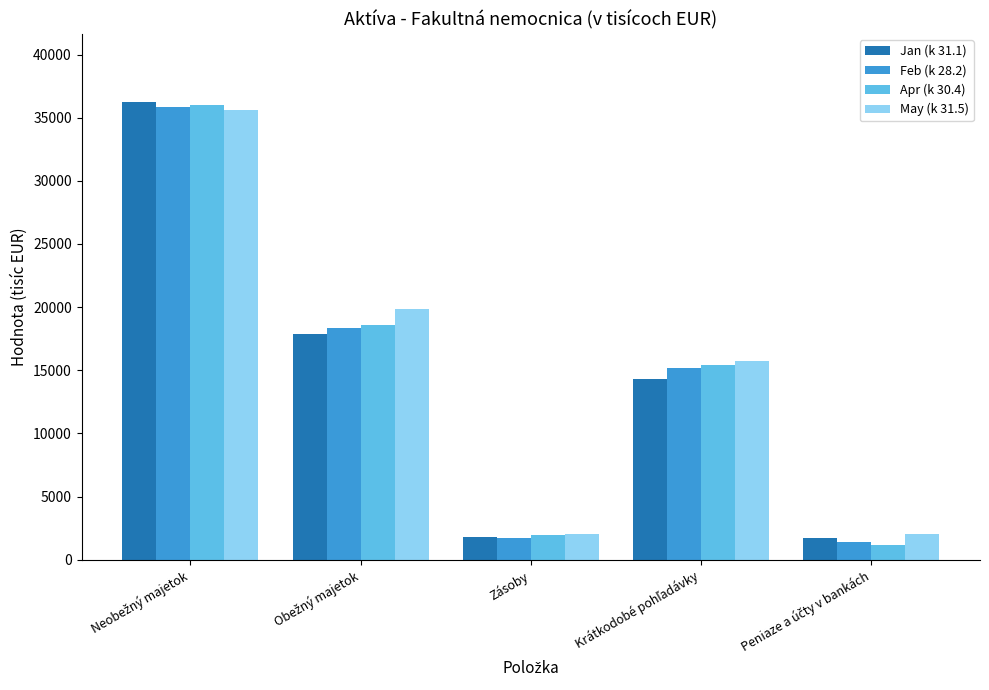

Is it true that Apr (k 30.4) equals 1966 at Zásoby?

True